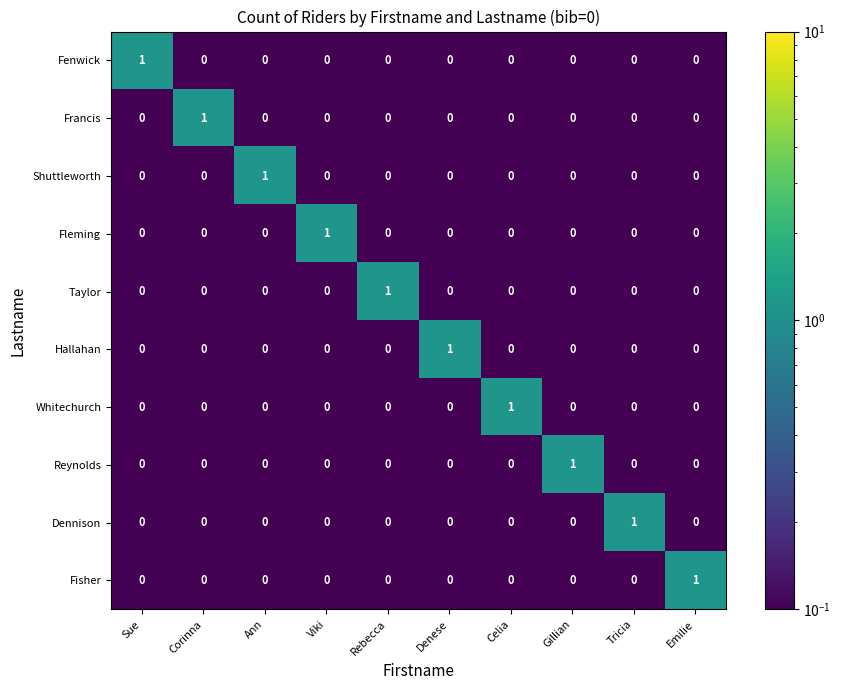

At how many categories does at least one series exceed 0?

10